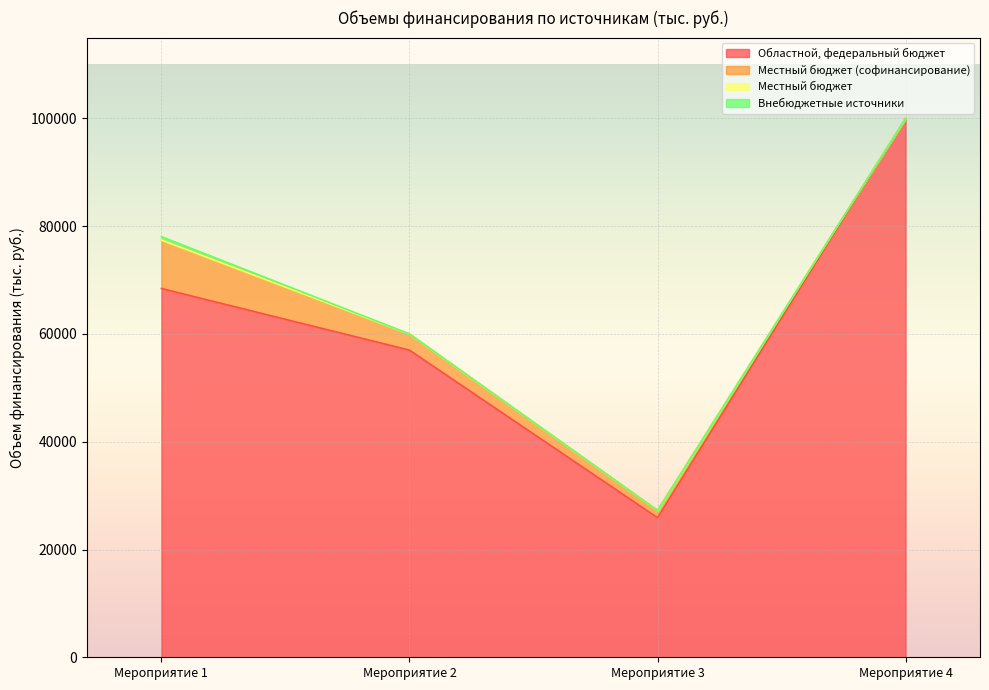

Reading left to right, list all the values displayed in this chart.

Областной, федеральный бюджет: Мероприятие 1=68439.7	Мероприятие 2=57000.0	Мероприятие 3=25901.5	Мероприятие 4=100000.0
Местный бюджет (софинансирование): Мероприятие 1=8991.6	Мероприятие 2=3000.0	Мероприятие 3=1363.2	Мероприятие 4=0.0
Местный бюджет: Мероприятие 1=0.0	Мероприятие 2=0.0	Мероприятие 3=0.0	Мероприятие 4=0.0
Внебюджетные источники: Мероприятие 1=626.0	Мероприятие 2=0.0	Мероприятие 3=0.0	Мероприятие 4=0.0